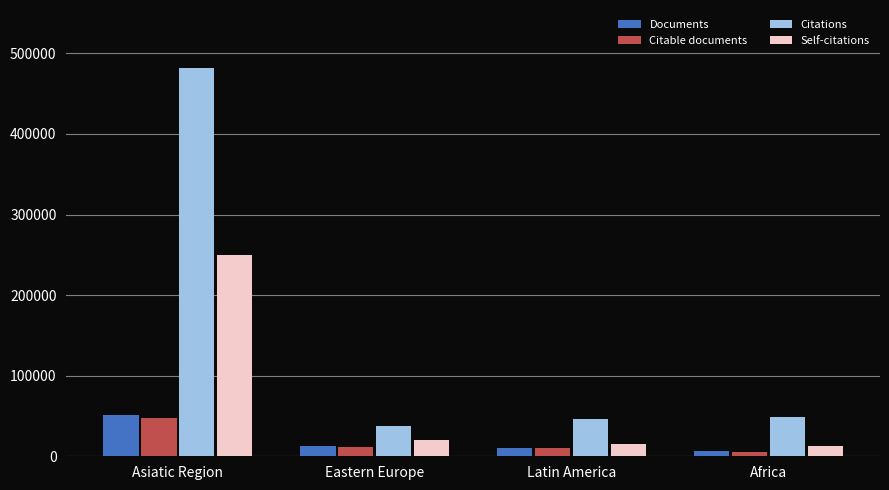

Is the value of Documents at Latin America greater than the value of Citations at Africa?

No